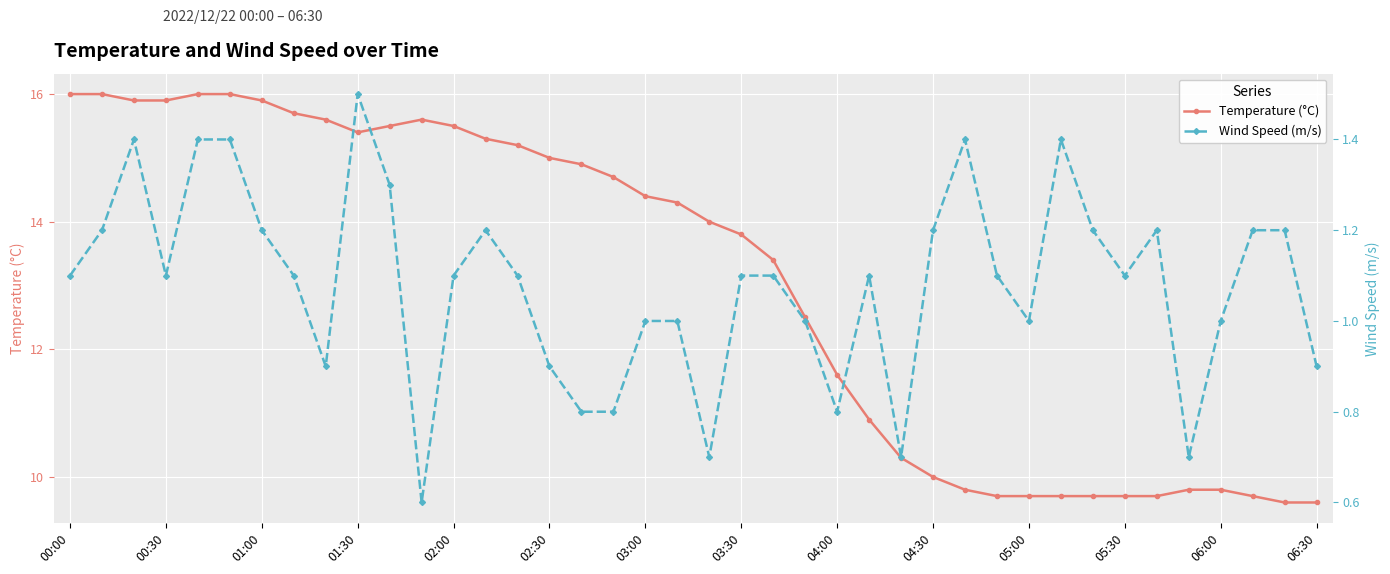

List the series in order of their overall mean, highest first.

Temperature (°C), Wind Speed (m/s)